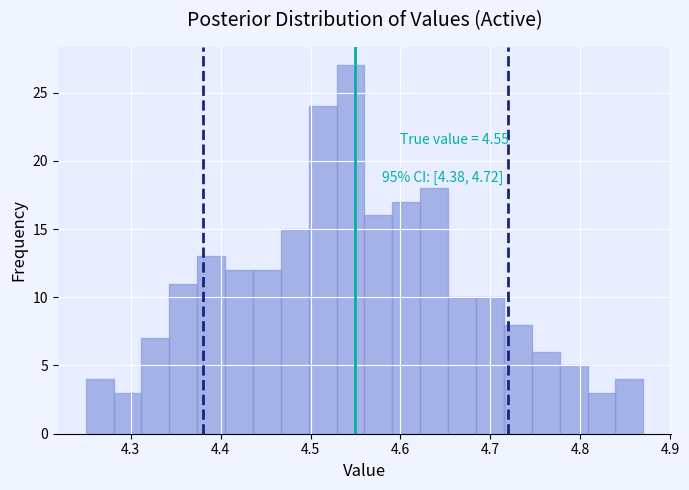

Around what value on the x-axis is the tallest bar? Give the approximate position of its centre, as read against the axis.

4.54